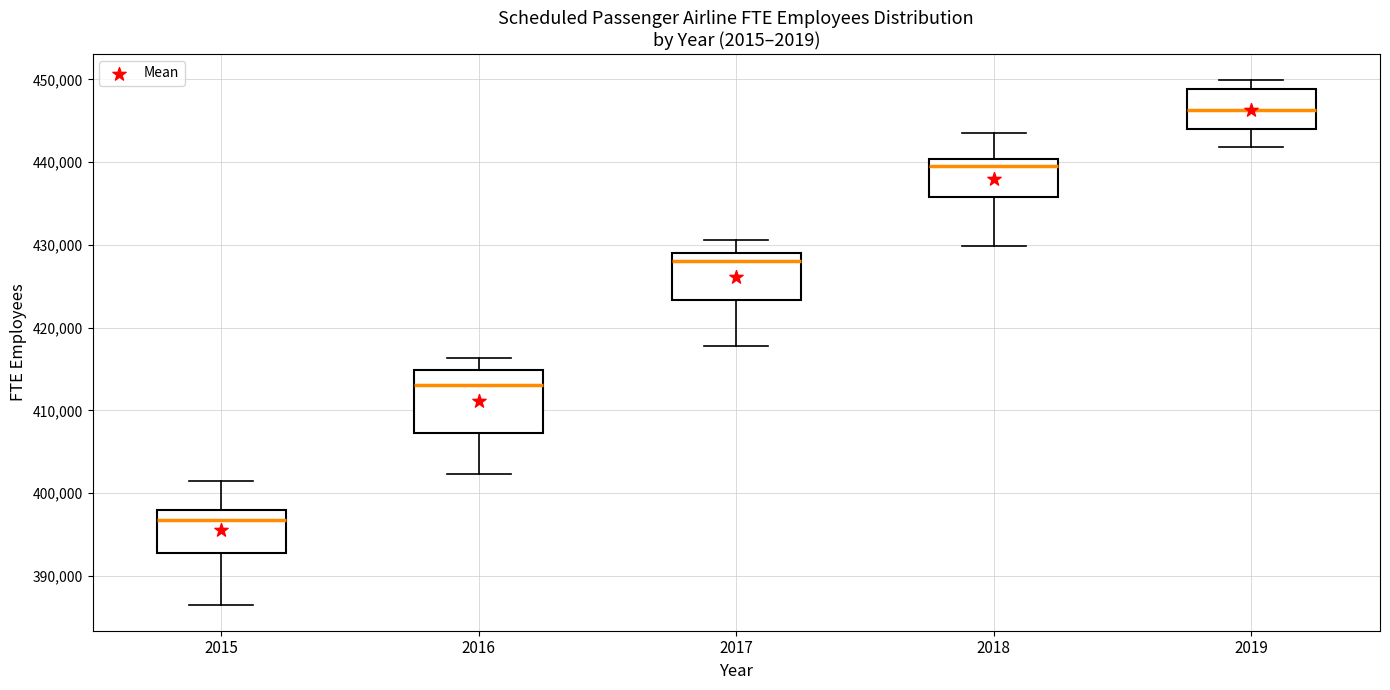

Which box has the lowest median line?

2015